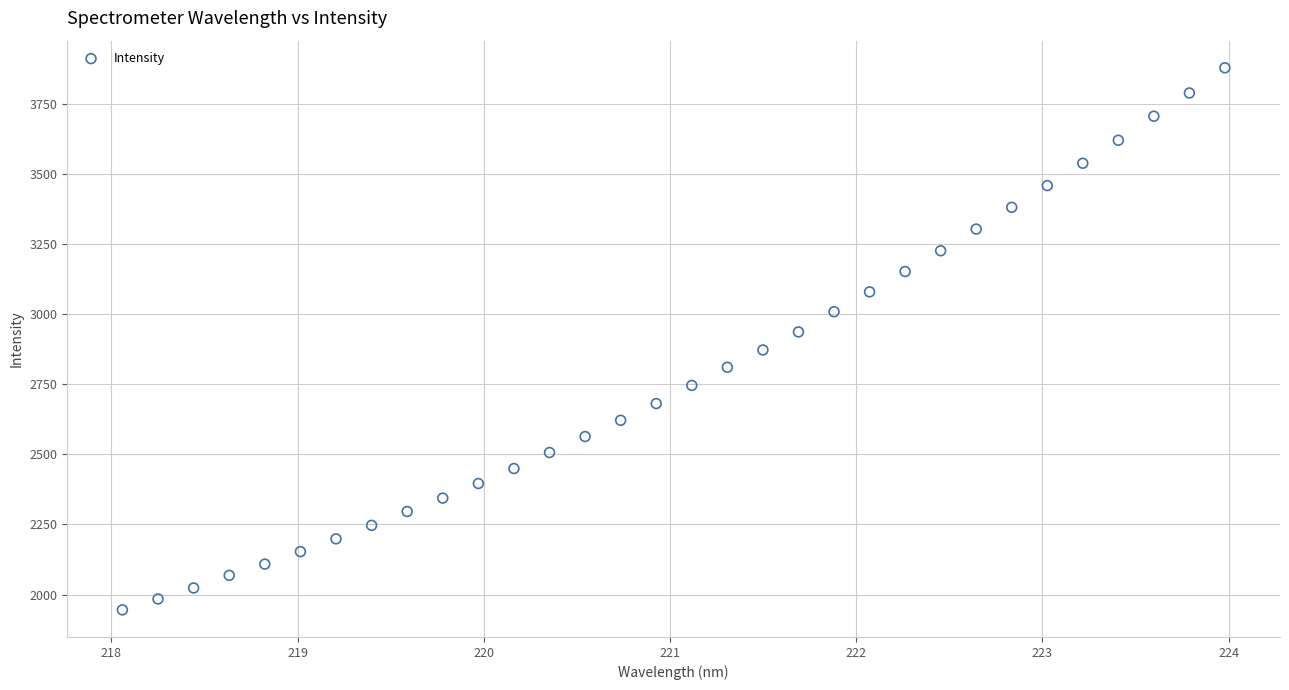

What is the range of X values (max minus min)?

5.9